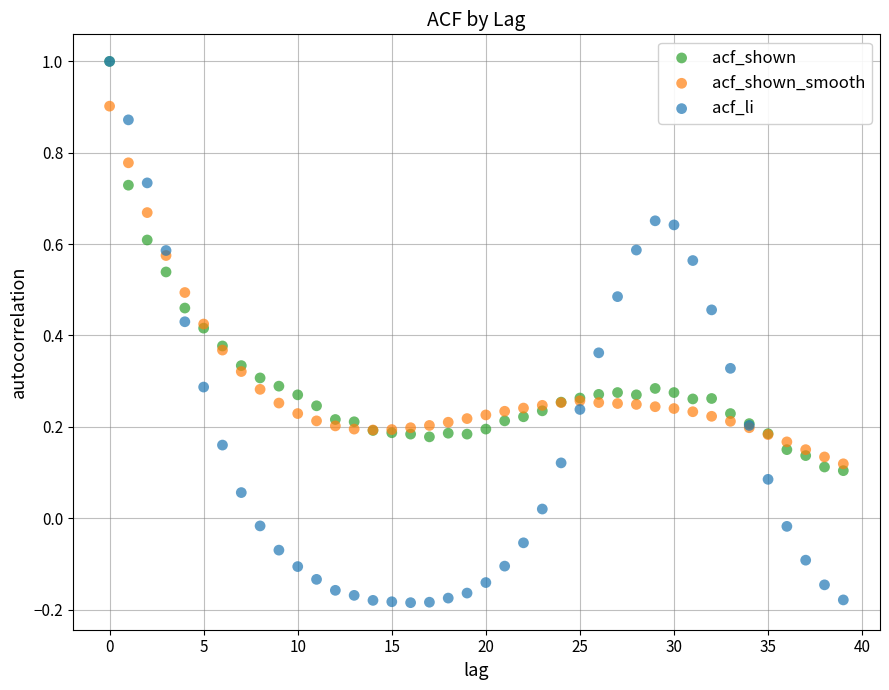

What are all the series names shown in the legend?

acf_shown, acf_shown_smooth, acf_li